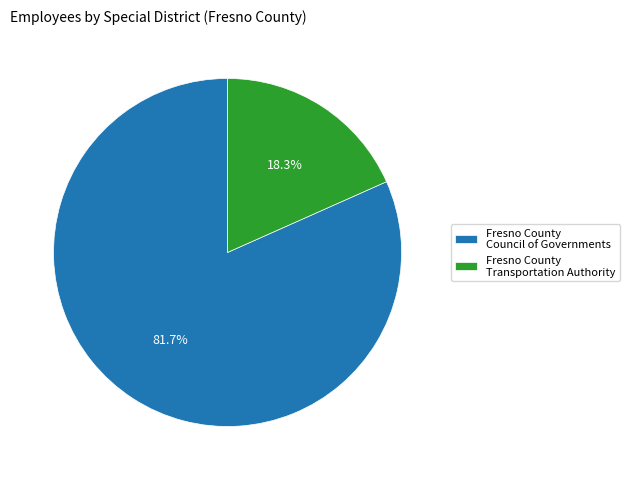

Which category has the biggest portion of the pie?

Fresno County Council of Governments